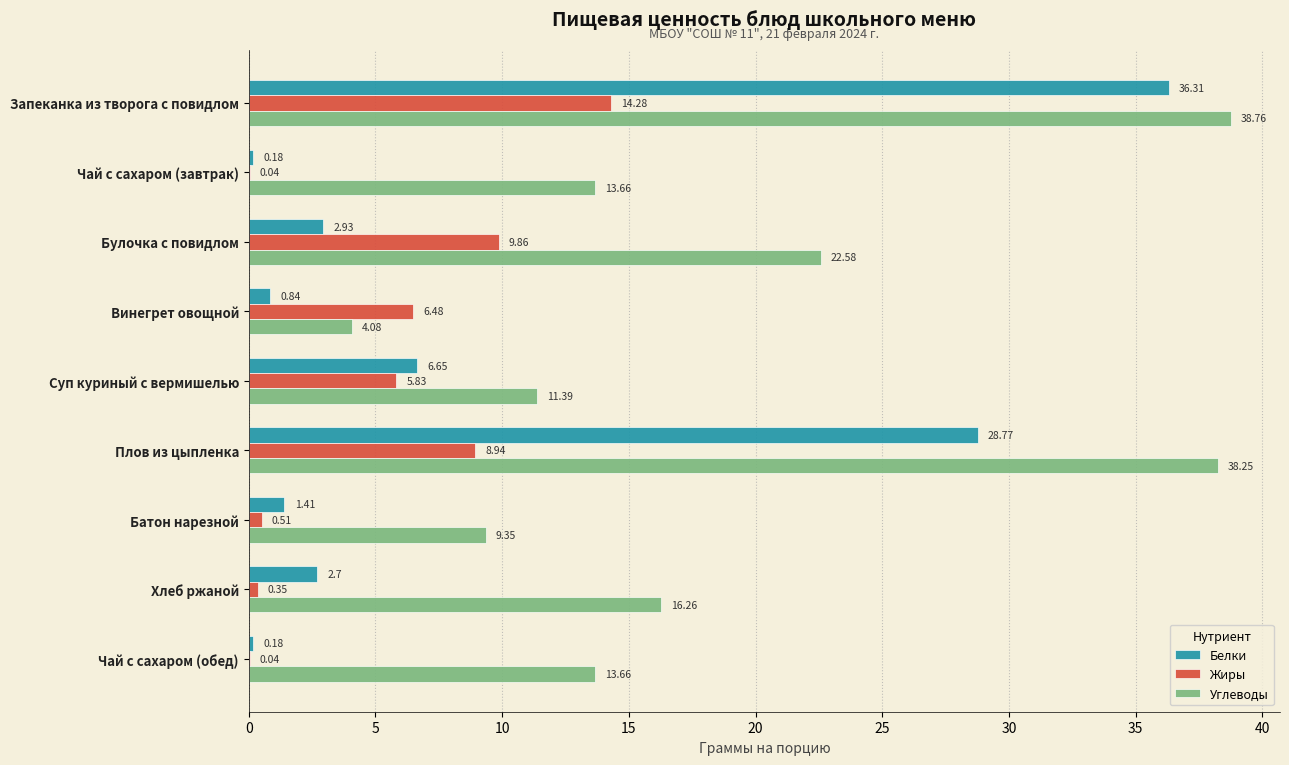

Which series changed the most between Суп куриный с вермишелью and Чай с сахаром (обед)?

Белки